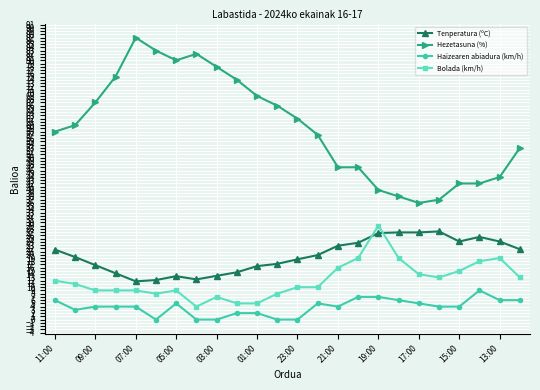

What is the minimum value for Tenperatura (ºC)?

11.8